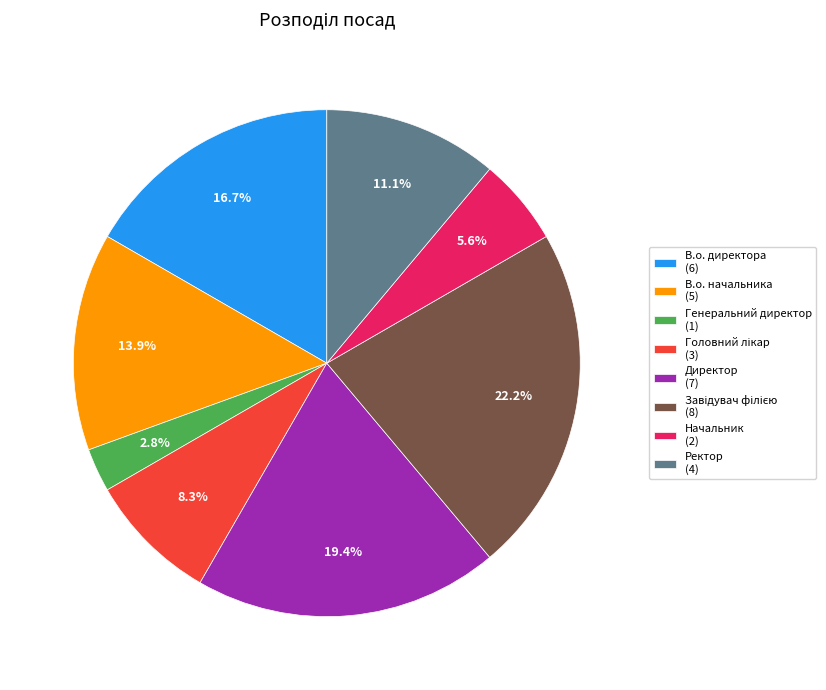

Which slice is the smallest?

Генеральний директор